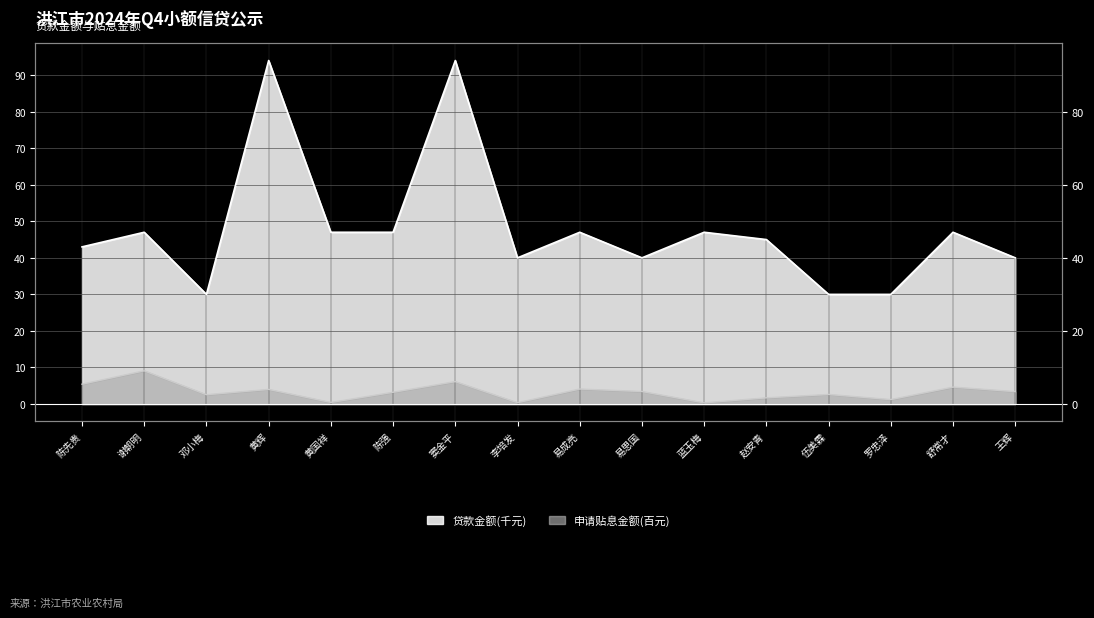

At which label does 贷款金额 first exceed 47?

黄辉